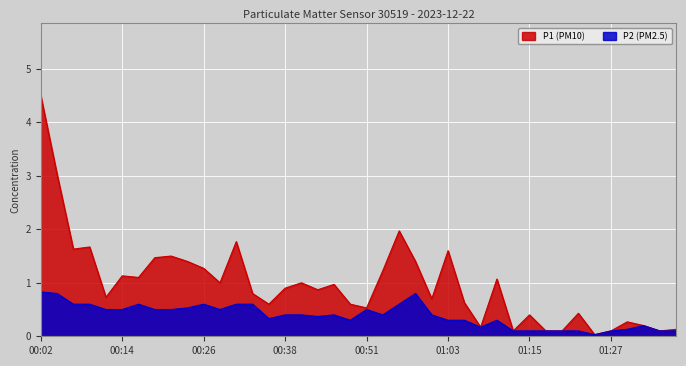

Reading left to right, what are all the values shown in this chart?

P1: 00:02=4.5	00:04=3.0	00:06=1.6	00:09=1.7	00:11=0.7	00:14=1.1	00:16=1.1	00:19=1.5	00:21=1.5	00:24=1.4	00:26=1.3	00:28=1.0	00:31=1.8	00:33=0.8	00:36=0.6	00:38=0.9	00:41=1.0	00:43=0.9	00:46=1.0	00:48=0.6	00:51=0.5	00:53=1.2	00:55=2.0	00:58=1.4	01:00=0.7	01:03=1.6	01:05=0.6	01:08=0.2	01:10=1.1	01:13=0.1	01:15=0.4	01:18=0.1	01:20=0.1	01:22=0.4	01:25=0.0	01:27=0.1	01:30=0.3	01:32=0.2	01:35=0.1	01:37=0.1
P2: 00:02=0.8	00:04=0.8	00:06=0.6	00:09=0.6	00:11=0.5	00:14=0.5	00:16=0.6	00:19=0.5	00:21=0.5	00:24=0.5	00:26=0.6	00:28=0.5	00:31=0.6	00:33=0.6	00:36=0.3	00:38=0.4	00:41=0.4	00:43=0.4	00:46=0.4	00:48=0.3	00:51=0.5	00:53=0.4	00:55=0.6	00:58=0.8	01:00=0.4	01:03=0.3	01:05=0.3	01:08=0.2	01:10=0.3	01:13=0.1	01:15=0.1	01:18=0.1	01:20=0.1	01:22=0.1	01:25=0.0	01:27=0.1	01:30=0.1	01:32=0.2	01:35=0.1	01:37=0.1